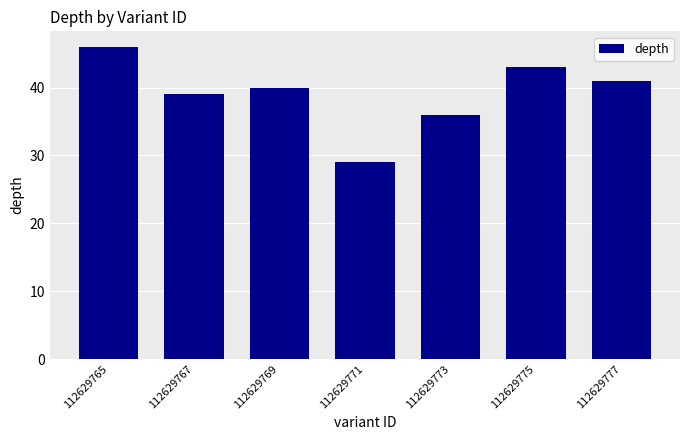

True or false: the data shows 64 at 112629773.

False